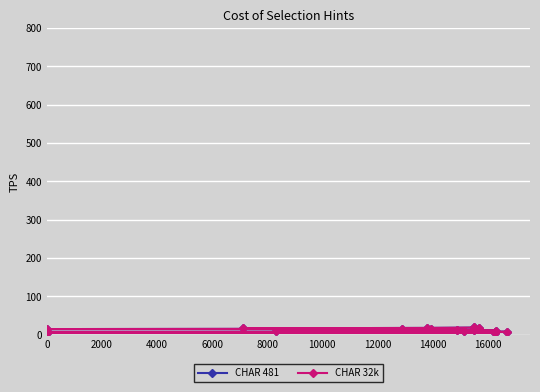

The value of CHAR 481 at 12000 is 20. True or false?

False